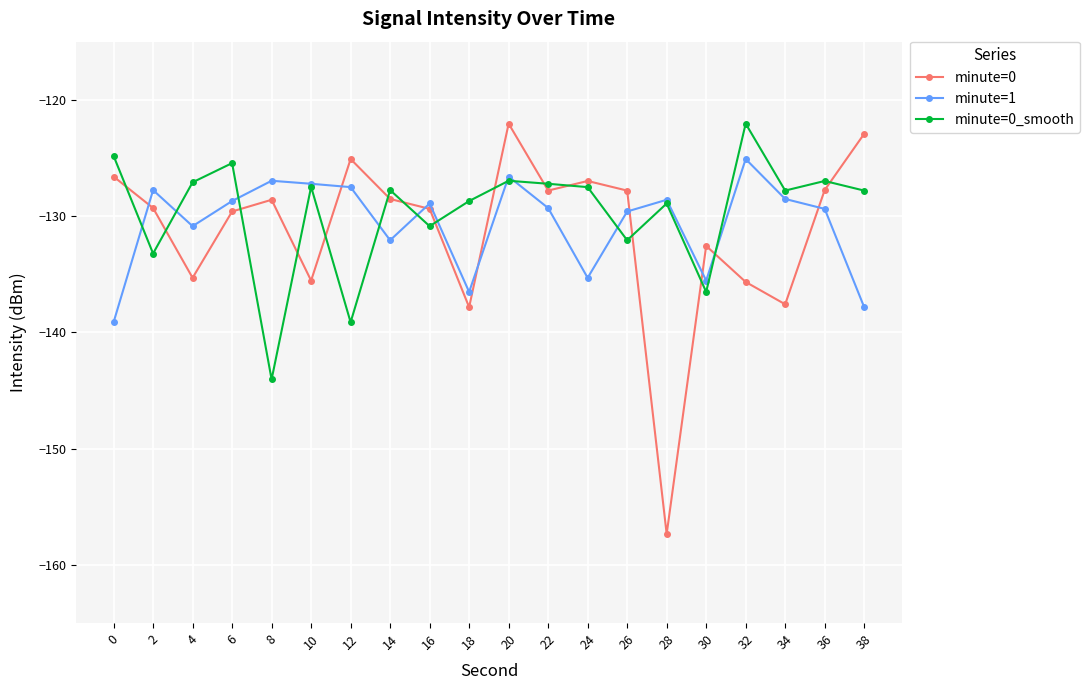

What are all the series names shown in the legend?

minute=0, minute=1, minute=0_smooth